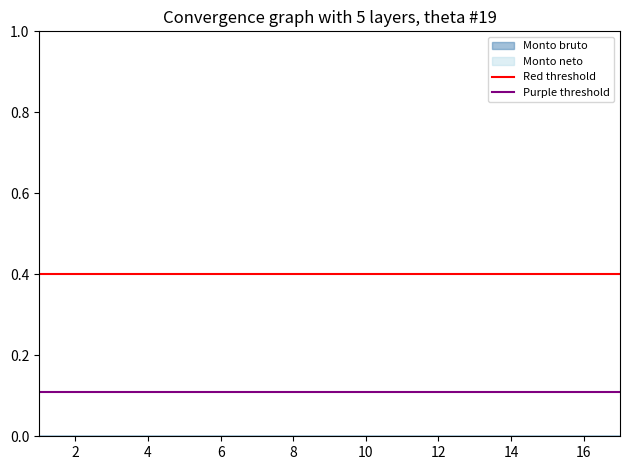

Which has a higher value, 2 or 0?

2